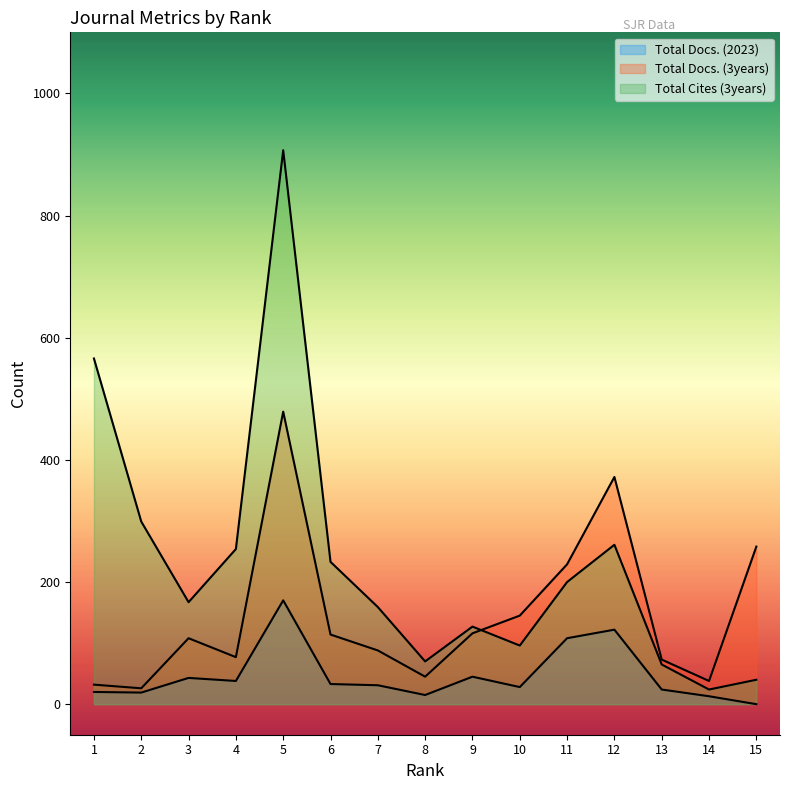

Which series has the largest total across all categories?

Total Cites (3years)